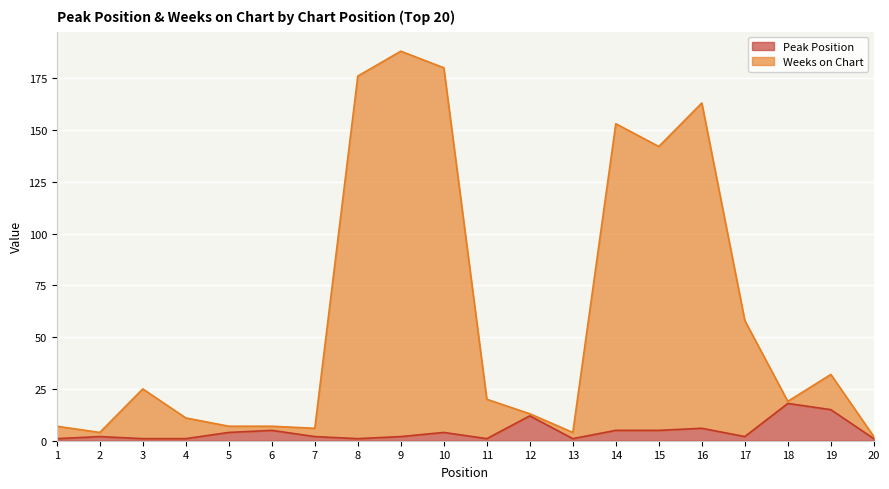

What is the difference between the maximum and minimum values in the Weeks on Chart series?

186